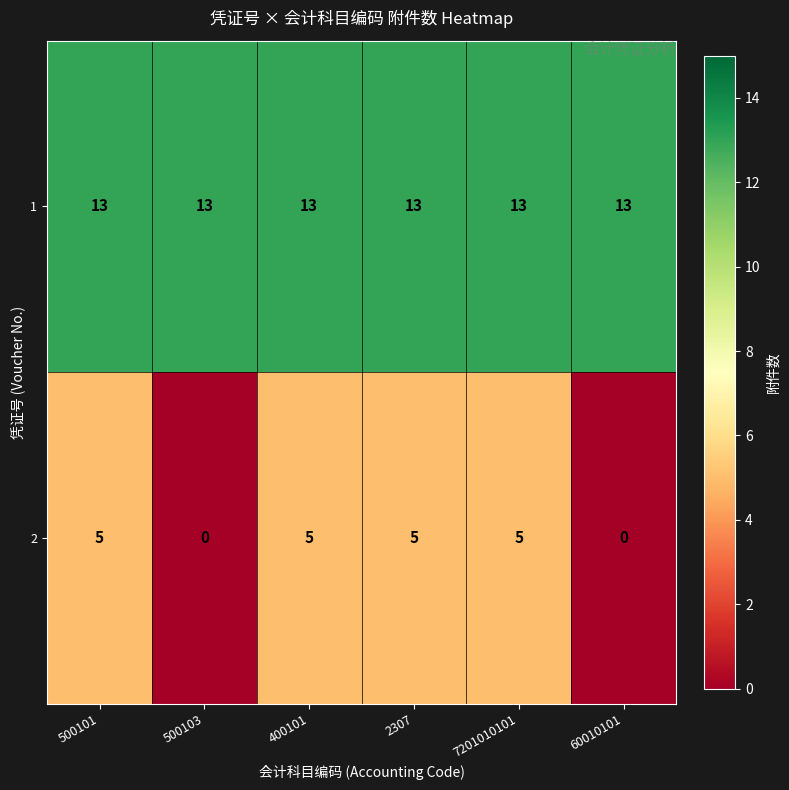

What is the average value of the 1 series?

13